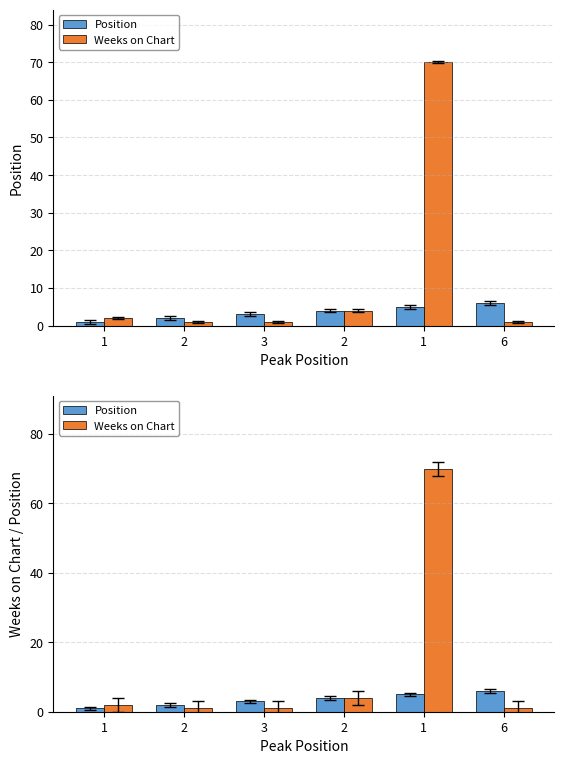

What is the average value of the Position series?

4